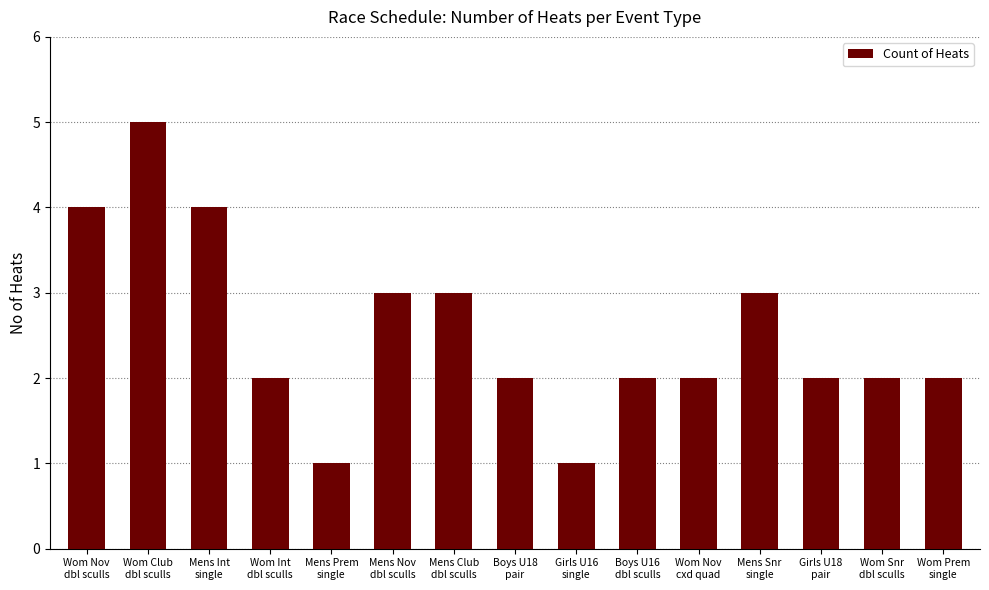

How many data points does each series have?

15